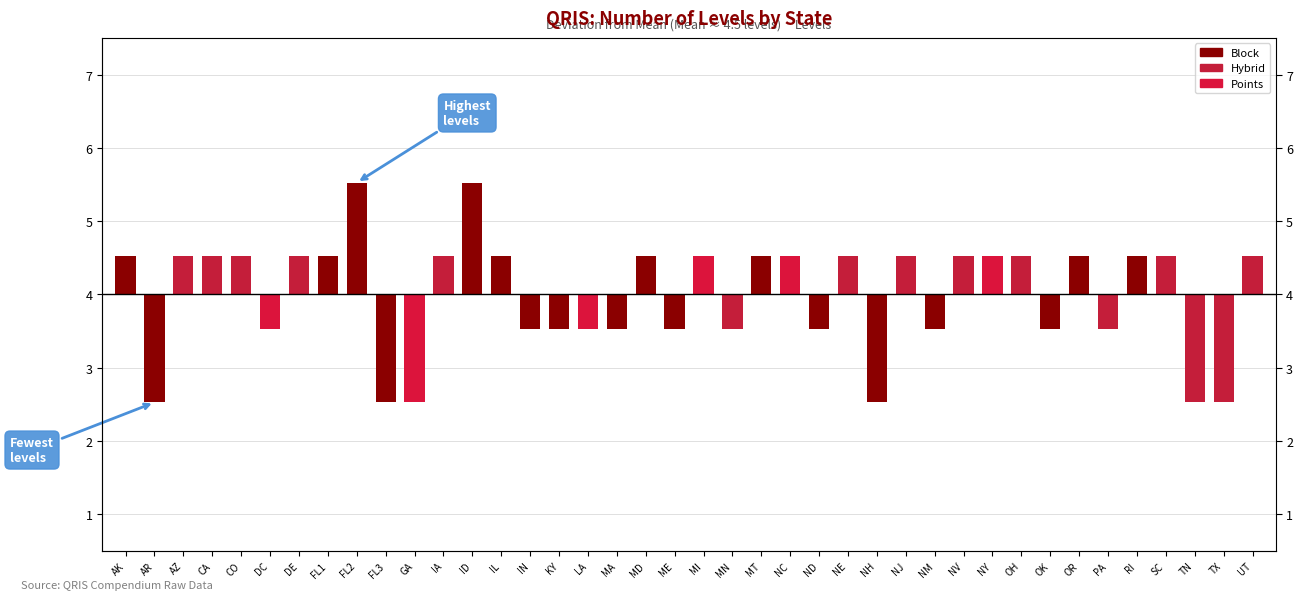

Are the bars horizontal?

No